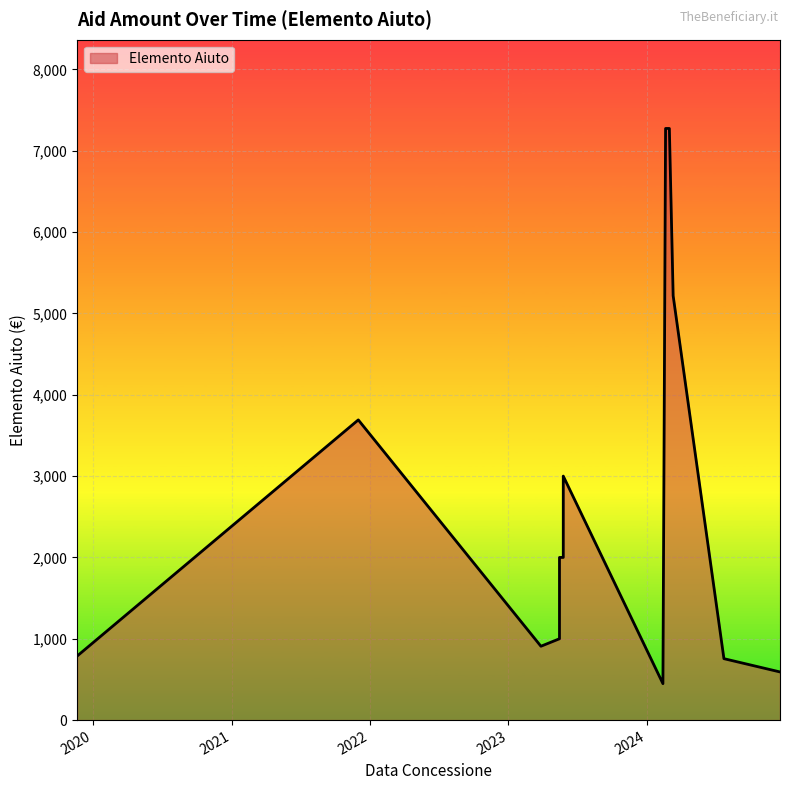

True or false: the data shows 447.0 at 28/03/2023.

False